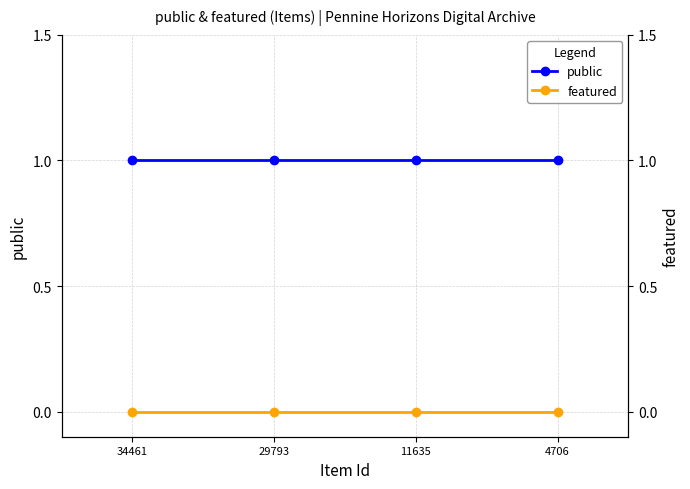

Reading left to right, list all the values displayed in this chart.

public: 34461=1	29793=1	11635=1	4706=1
featured: 34461=0	29793=0	11635=0	4706=0